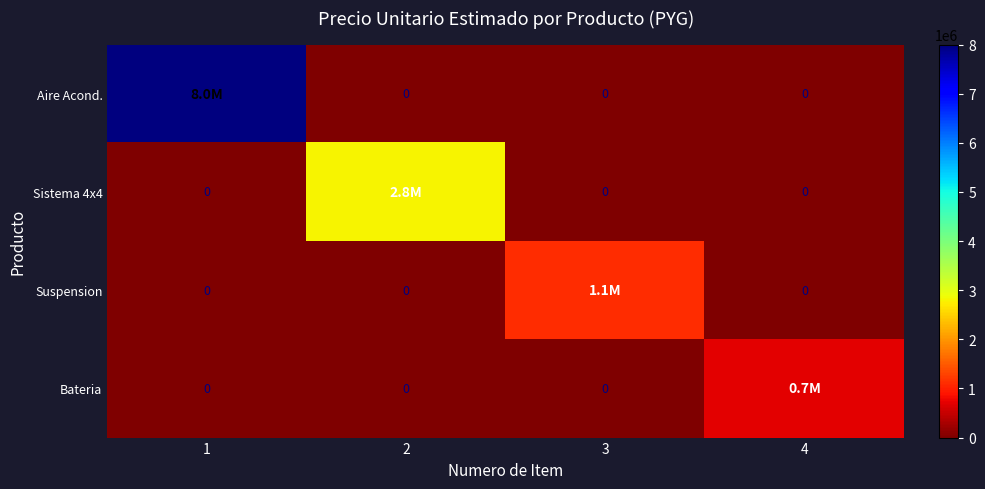

Count the number of categories in the chart.

4